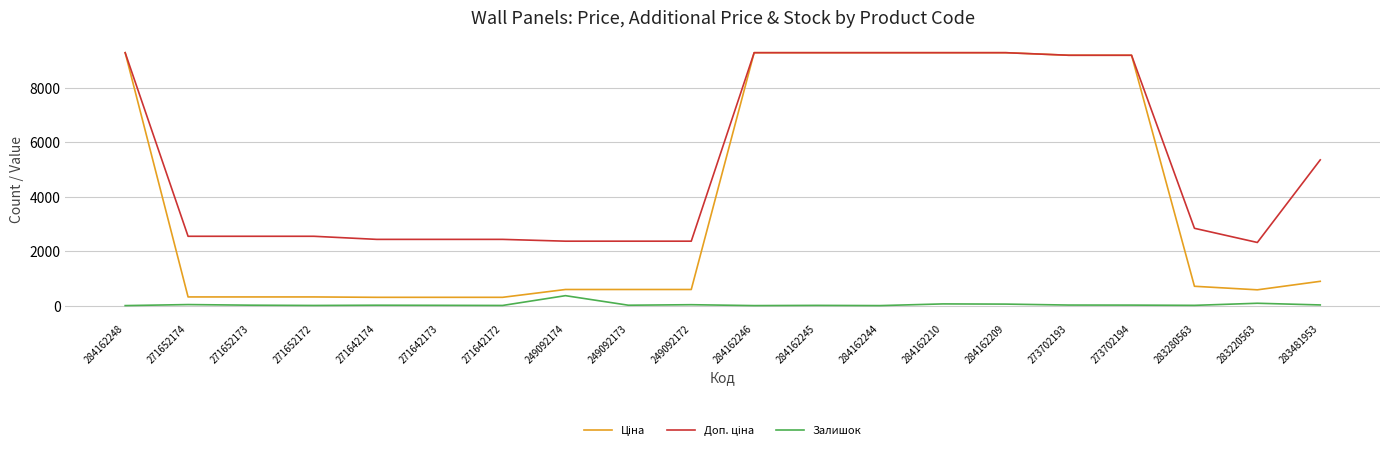

What is the maximum value for Залишок?

365.0